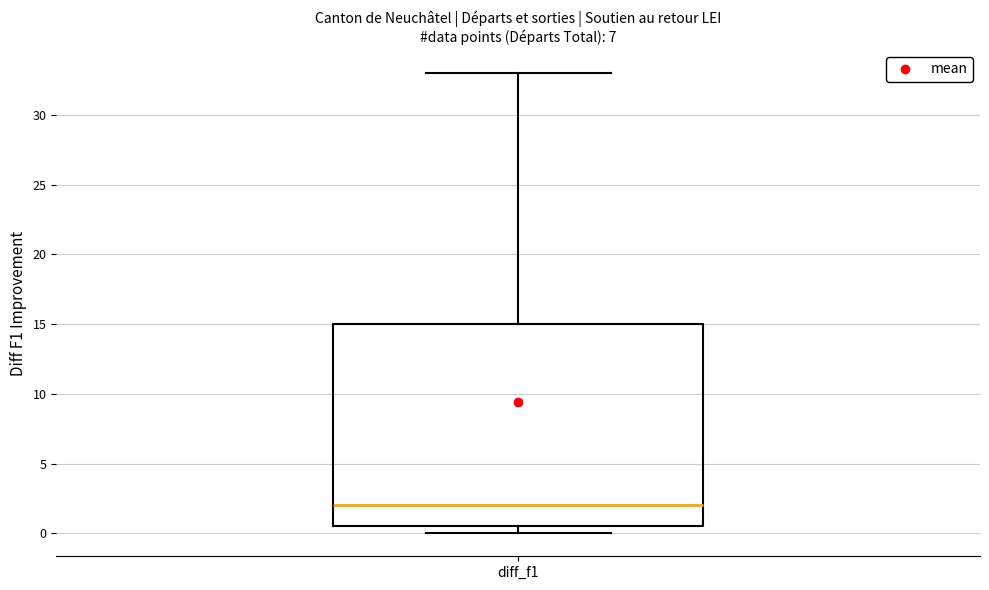

Where is the upper edge of the box for diff_f1 on the y-axis? The values are not printed on the chart, so give them approximately, as read against the axis.

15.0